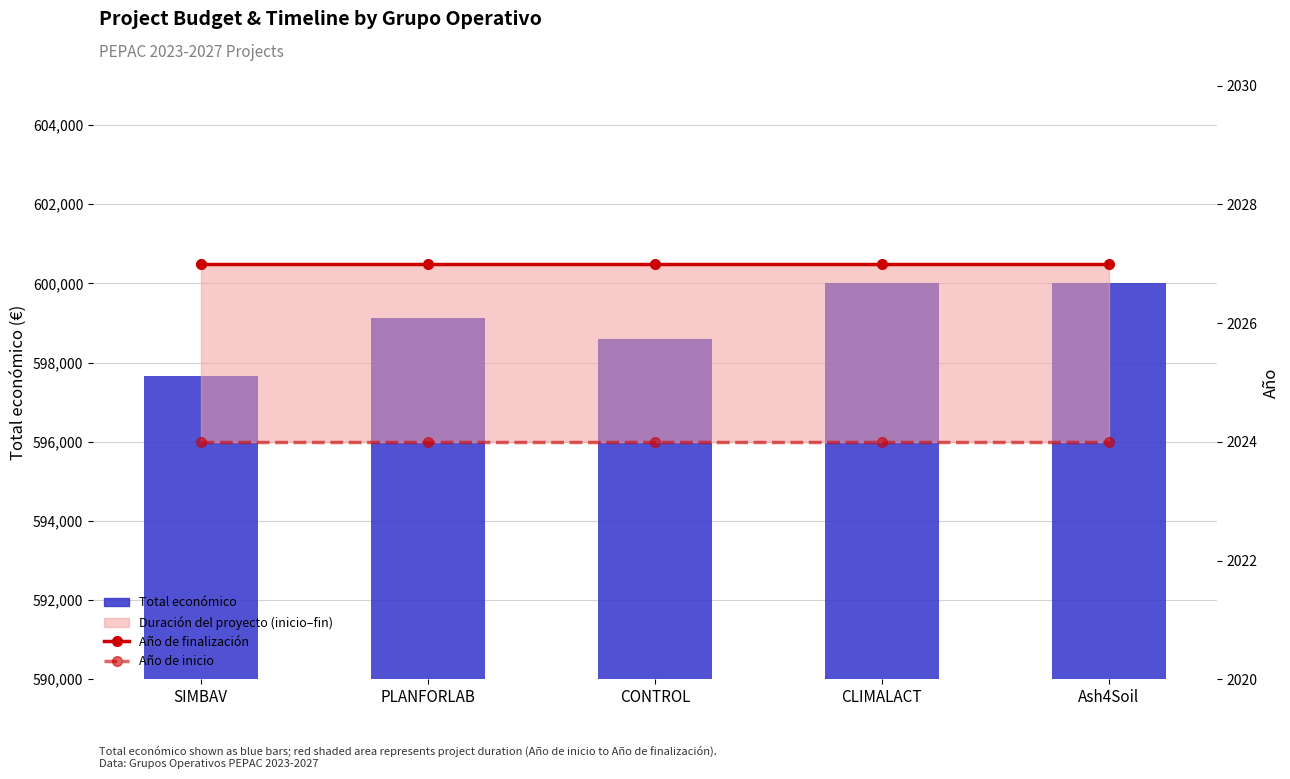

Is it true that Año de inicio equals 3318 at CLIMALACT?

False